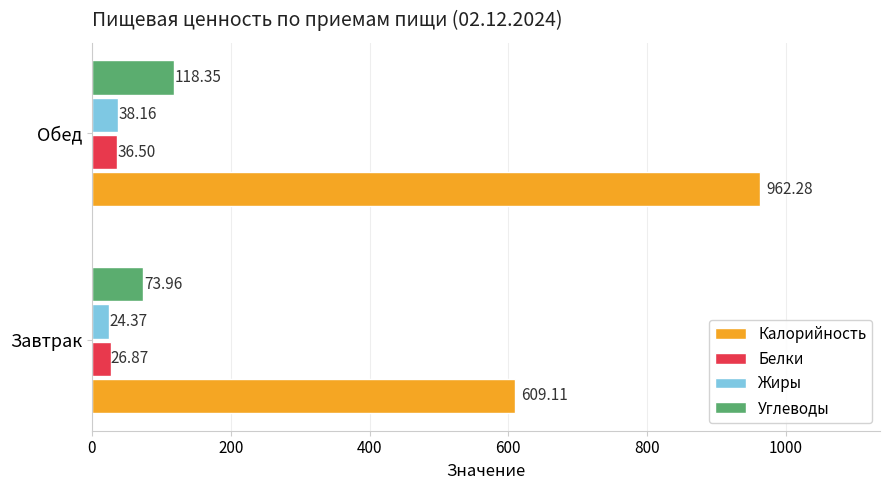

At which category is the sum across all series the highest?

Обед